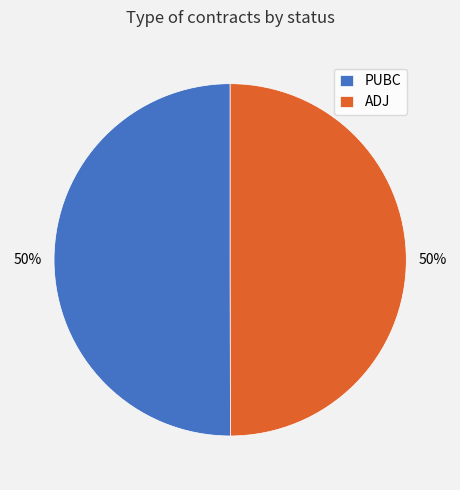

To the nearest percent, what percentage of the pie is ADJ?

50%